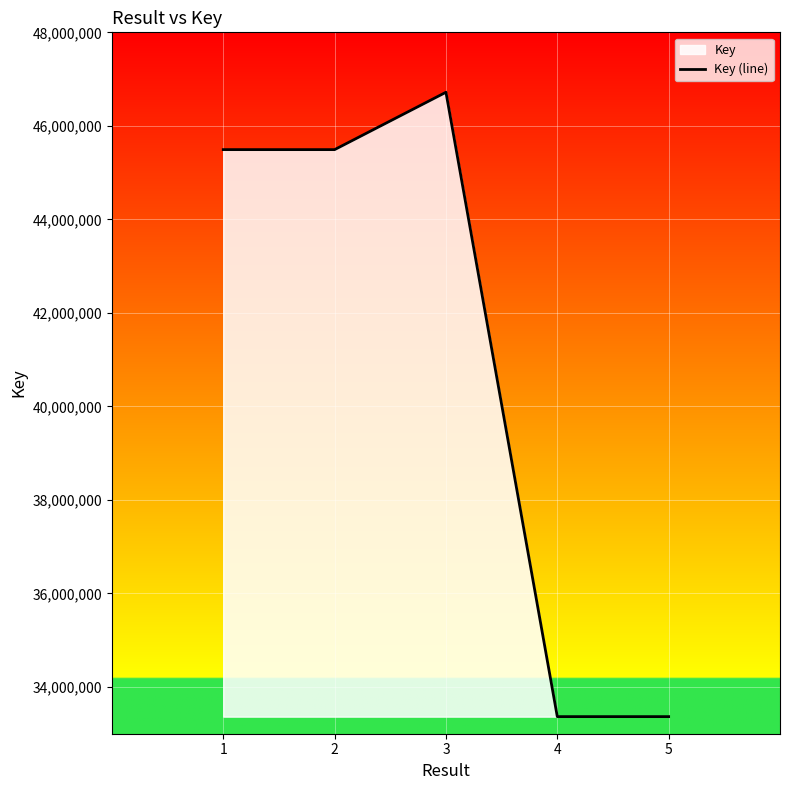

Reading left to right, list all the values displayed in this chart.

45491598	45491557	46718362	33365593	33365510